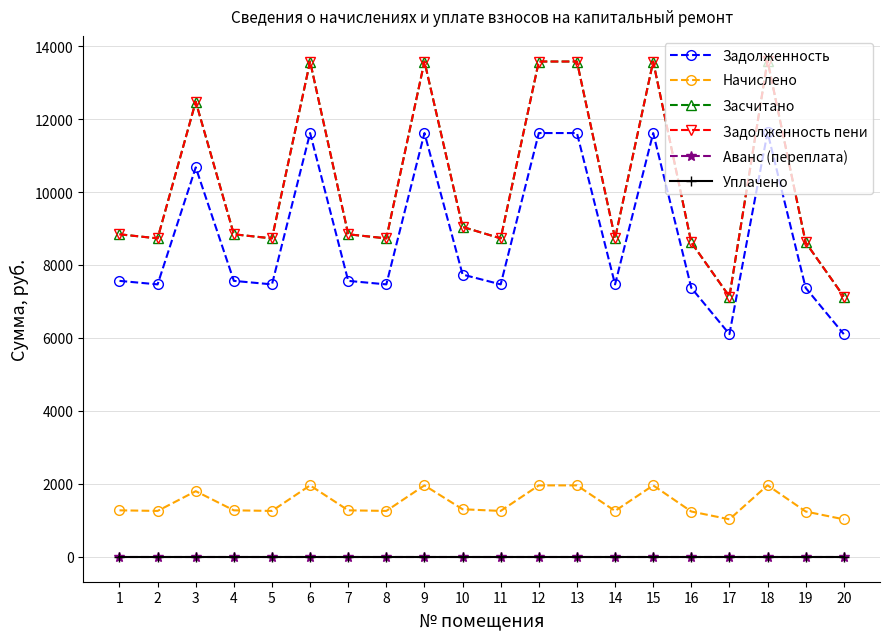

What is the spread (max minus min) of values at 8?

8729.2